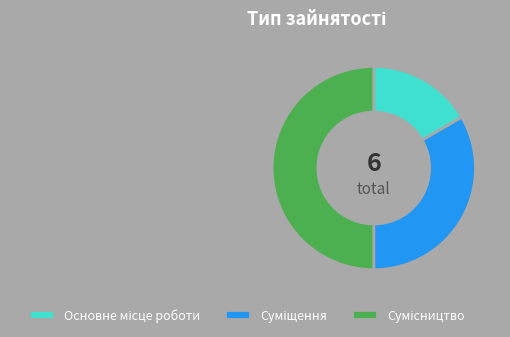

Which slice is the largest?

Сумісництво